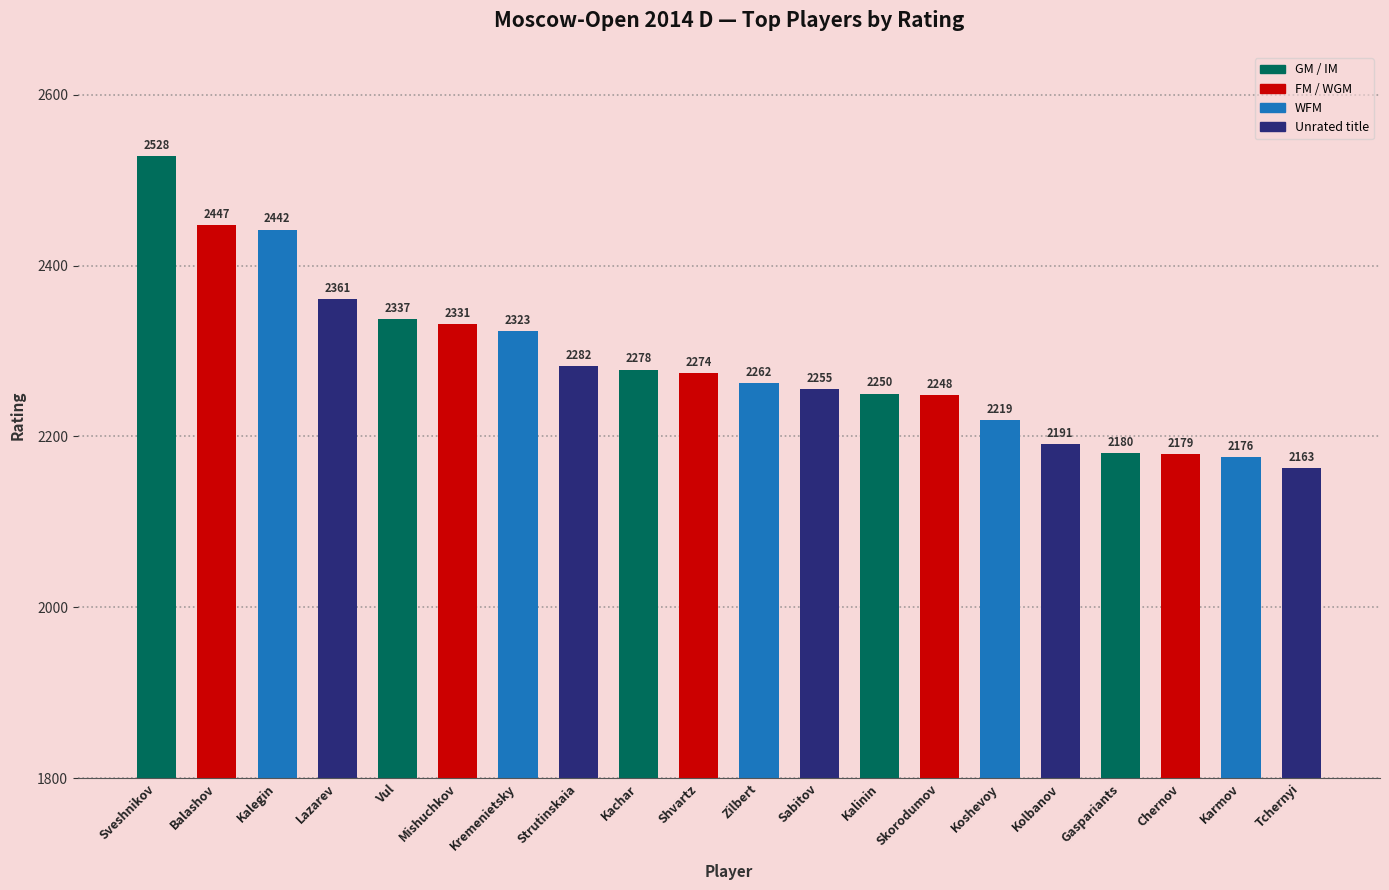

Which has a higher value, Kalinin or Skorodumov?

Kalinin